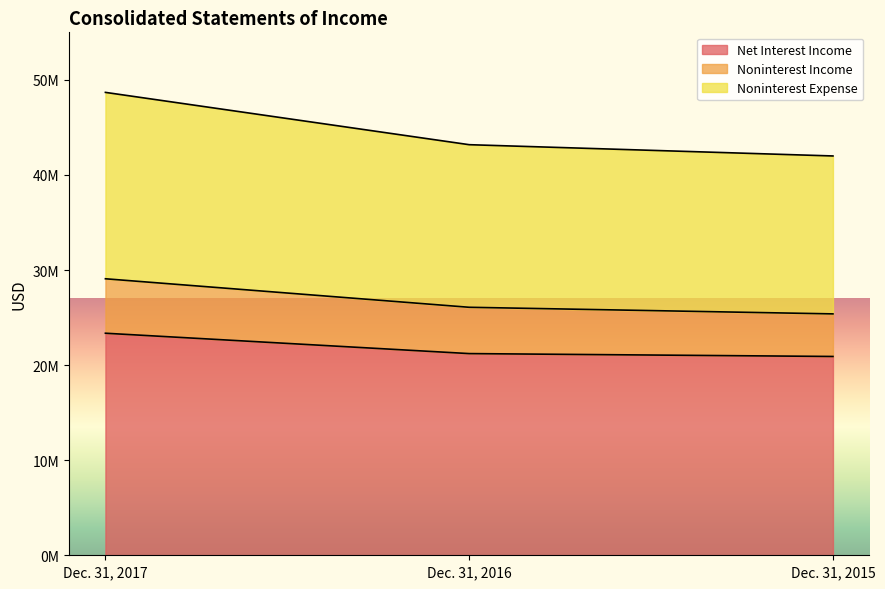

What is the minimum value for Net Interest Income?

20909752